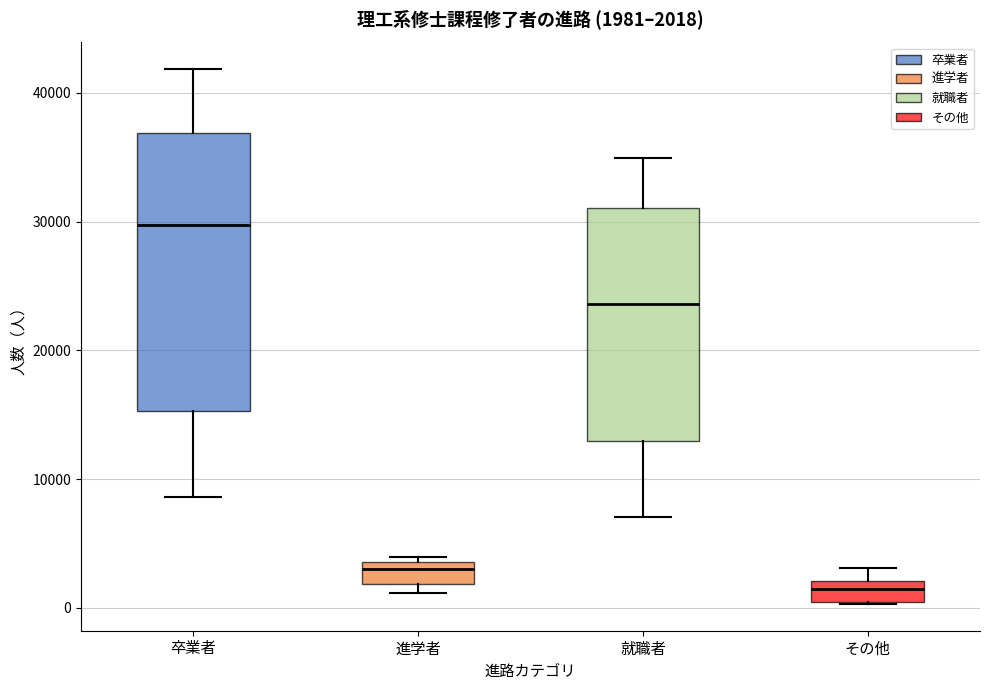

Which box's median line is the lowest?

その他